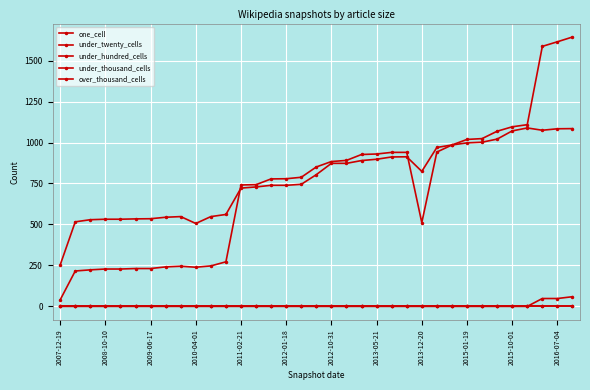

Does the chart have visible grid lines?

Yes